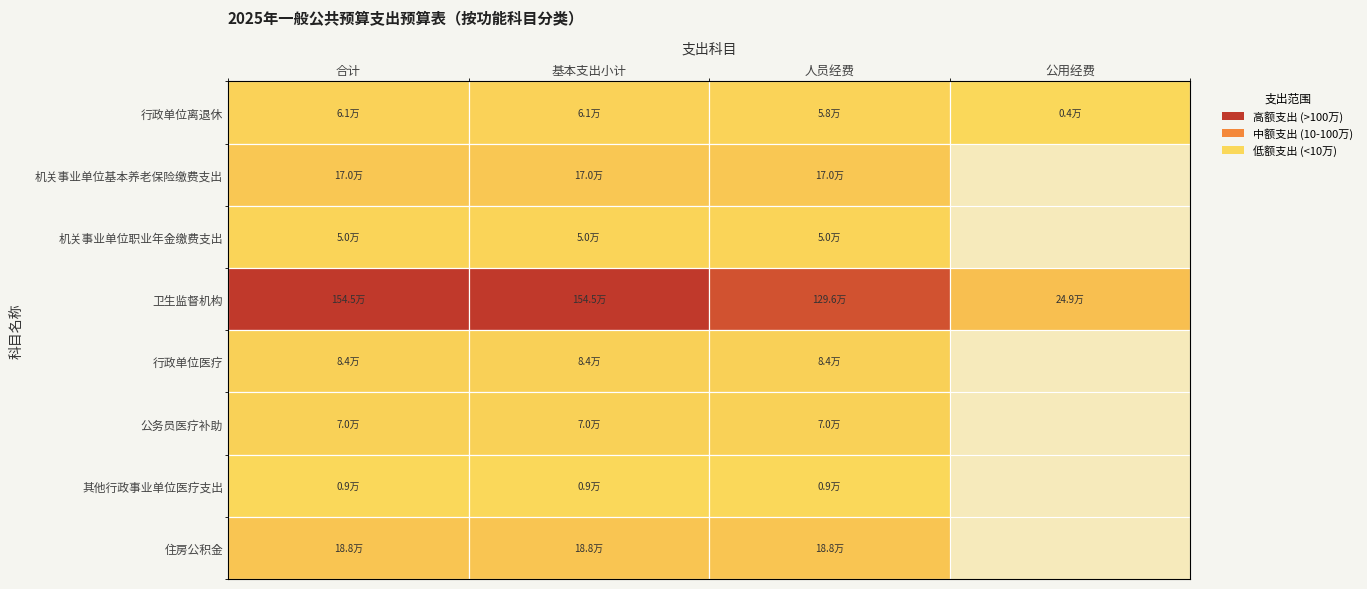

Reading left to right, list all the values displayed in this chart.

行政单位离退休: 61200.0	61200.0	57600.0	3600.0
机关事业单位基本养老保险缴费支出: 169954.6	169954.6	169954.6	0.0
机关事业单位职业年金缴费支出: 50000.0	50000.0	50000.0	0.0
卫生监督机构: 1544942.8	1544942.8	1296058.5	248884.3
行政单位医疗: 83915.1	83915.1	83915.1	0.0
公务员医疗补助: 70046.8	70046.8	70046.8	0.0
其他行政事业单位医疗支出: 9146.1	9146.1	9146.1	0.0
住房公积金: 188425.9	188425.9	188425.9	0.0